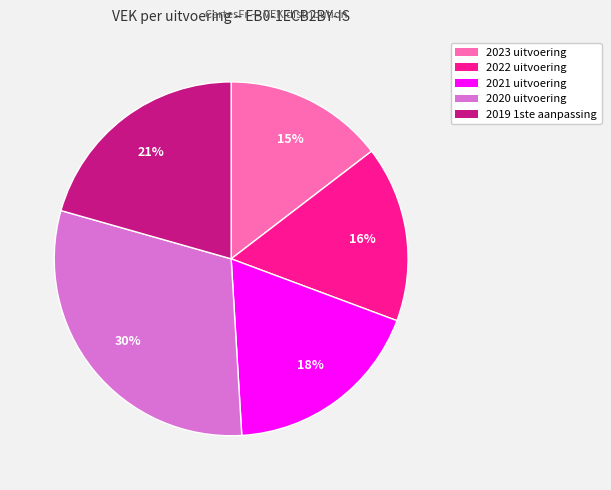

Which slice is the largest?

2020 uitvoering